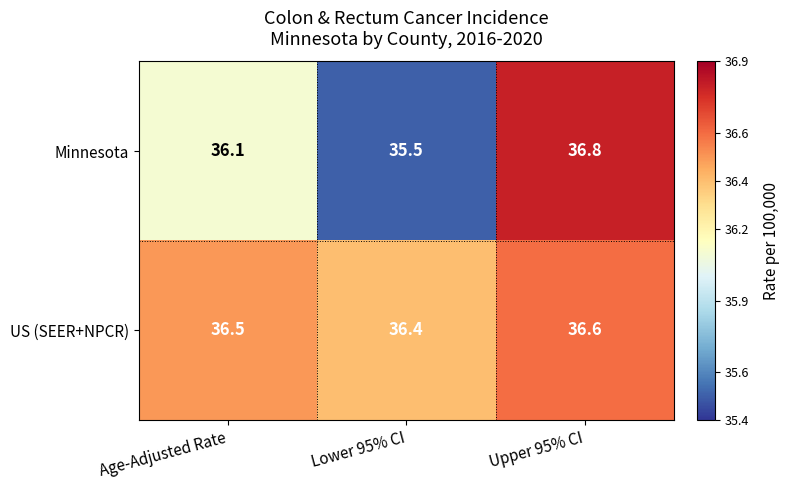

What is the sum of all US (SEER+NPCR) values?

109.5